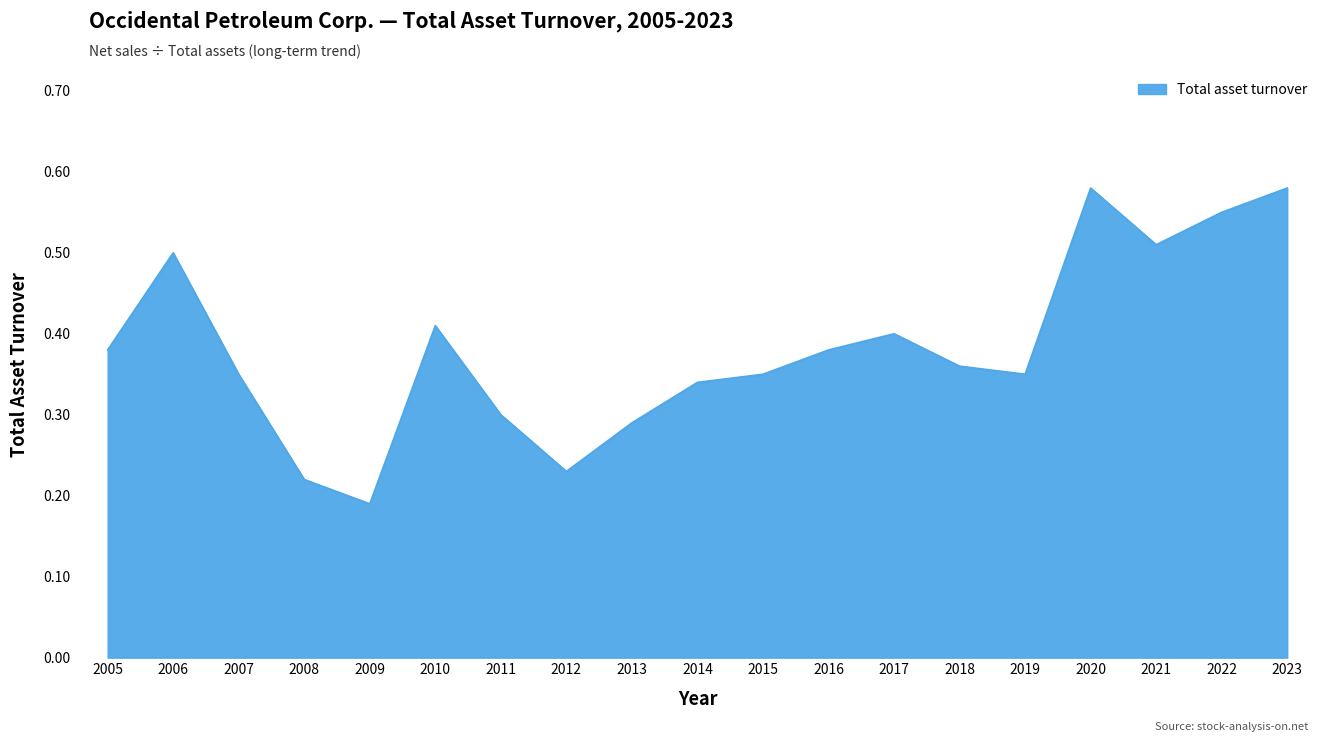

Does the chart have visible grid lines?

Yes